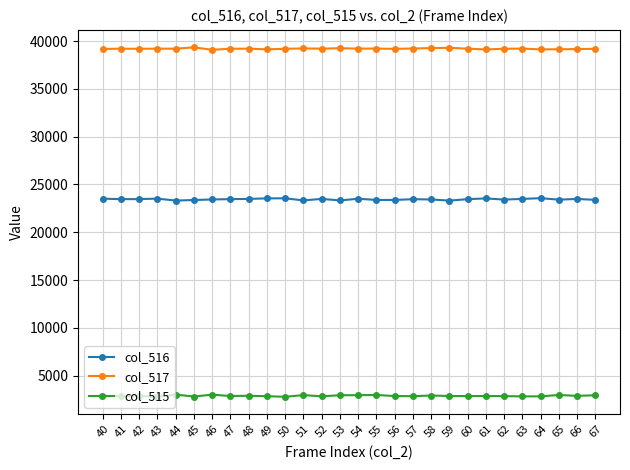

What is the highest value of the col_516 series?

23567